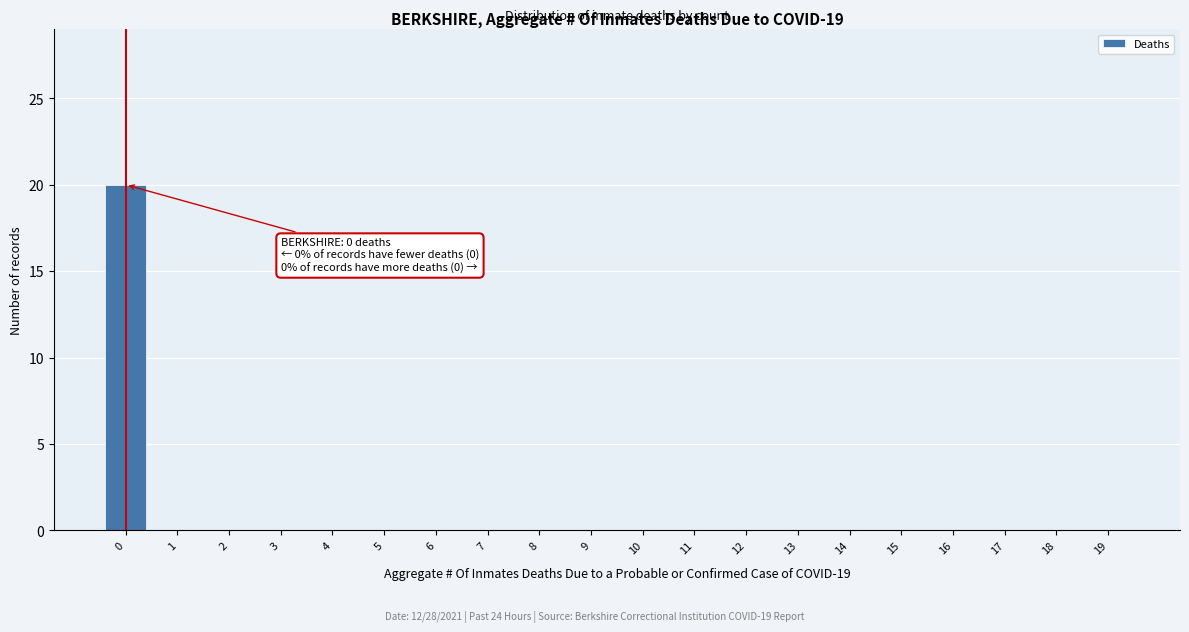

Reading right to left, list all the values displayed in this chart.

19=0	18=0	17=0	16=0	15=0	14=0	13=0	12=0	11=0	10=0	9=0	8=0	7=0	6=0	5=0	4=0	3=0	2=0	1=0	0=20